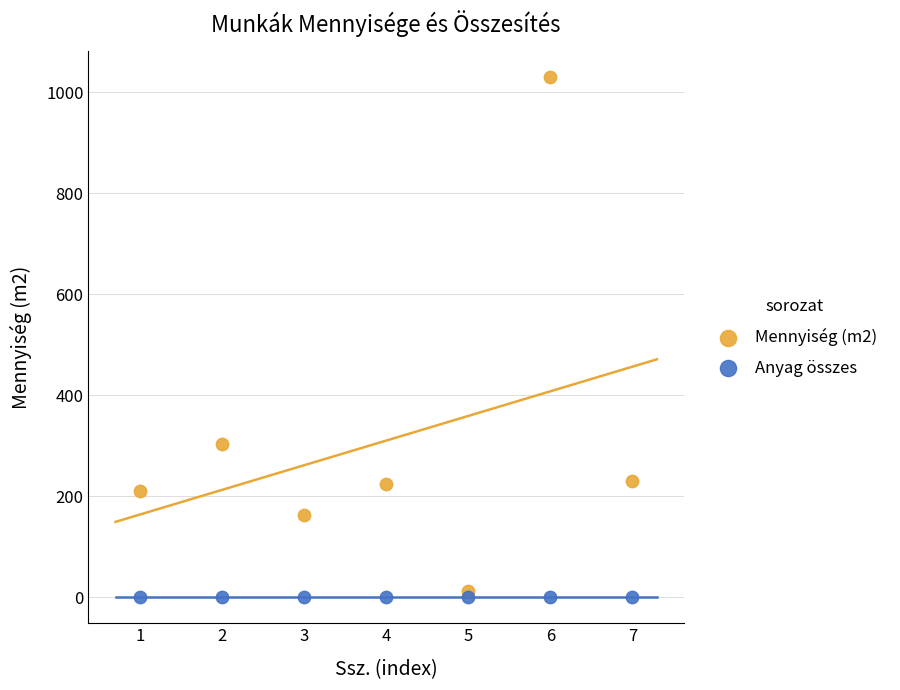

Which series reaches the maximum Y coordinate?

Mennyiség (m2)